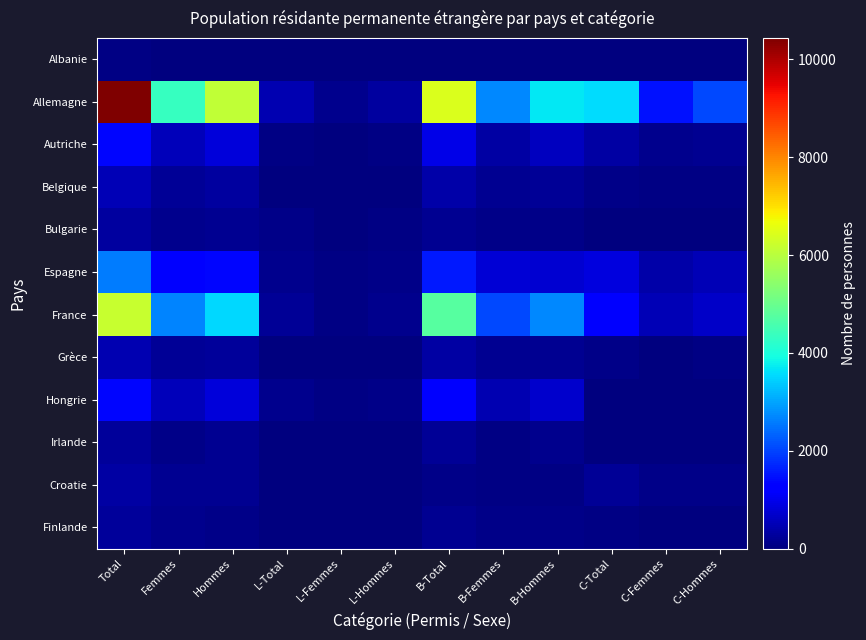

Reading left to right, transcribe all the data shown in this chart.

Albanie: Total=41	Femmes=23	Hommes=18	L-Total=5	L-Femmes=3	L-Hommes=2	B-Total=34	B-Femmes=18	B-Hommes=16	C-Total=2	C-Femmes=2	C-Hommes=0
Allemagne: Total=10436	Femmes=4358	Hommes=6078	L-Total=450	L-Femmes=138	L-Hommes=312	B-Total=6409	B-Femmes=2713	B-Hommes=3696	C-Total=3577	C-Femmes=1507	C-Hommes=2070
Autriche: Total=1376	Femmes=546	Hommes=830	L-Total=80	L-Femmes=17	L-Hommes=63	B-Total=938	B-Femmes=366	B-Hommes=572	C-Total=358	C-Femmes=163	C-Hommes=195
Belgique: Total=527	Femmes=227	Hommes=300	L-Total=21	L-Femmes=9	L-Hommes=12	B-Total=396	B-Femmes=172	B-Hommes=224	C-Total=110	C-Femmes=46	C-Hommes=64
Bulgarie: Total=300	Femmes=134	Hommes=166	L-Total=86	L-Femmes=32	L-Hommes=54	B-Total=202	B-Femmes=96	B-Hommes=106	C-Total=12	C-Femmes=6	C-Hommes=6
Espagne: Total=2589	Femmes=1225	Hommes=1364	L-Total=151	L-Femmes=54	L-Hommes=97	B-Total=1570	B-Femmes=803	B-Hommes=767	C-Total=868	C-Femmes=368	C-Hommes=500
France: Total=6162	Femmes=2652	Hommes=3510	L-Total=213	L-Femmes=76	L-Hommes=137	B-Total=4754	B-Femmes=2056	B-Hommes=2698	C-Total=1195	C-Femmes=520	C-Hommes=675
Grèce: Total=468	Femmes=213	Hommes=255	L-Total=17	L-Femmes=6	L-Hommes=11	B-Total=357	B-Femmes=168	B-Hommes=189	C-Total=94	C-Femmes=39	C-Hommes=55
Hongrie: Total=1373	Femmes=531	Hommes=842	L-Total=148	L-Femmes=44	L-Hommes=104	B-Total=1188	B-Femmes=470	B-Hommes=718	C-Total=37	C-Femmes=17	C-Hommes=20
Irlande: Total=274	Femmes=98	Hommes=176	L-Total=31	L-Femmes=3	L-Hommes=28	B-Total=210	B-Femmes=80	B-Hommes=130	C-Total=33	C-Femmes=15	C-Hommes=18
Croatie: Total=366	Femmes=189	Hommes=177	L-Total=35	L-Femmes=21	L-Hommes=14	B-Total=99	B-Femmes=56	B-Hommes=43	C-Total=232	C-Femmes=112	C-Hommes=120
Finlande: Total=261	Femmes=141	Hommes=120	L-Total=12	L-Femmes=7	L-Hommes=5	B-Total=180	B-Femmes=97	B-Hommes=83	C-Total=69	C-Femmes=37	C-Hommes=32